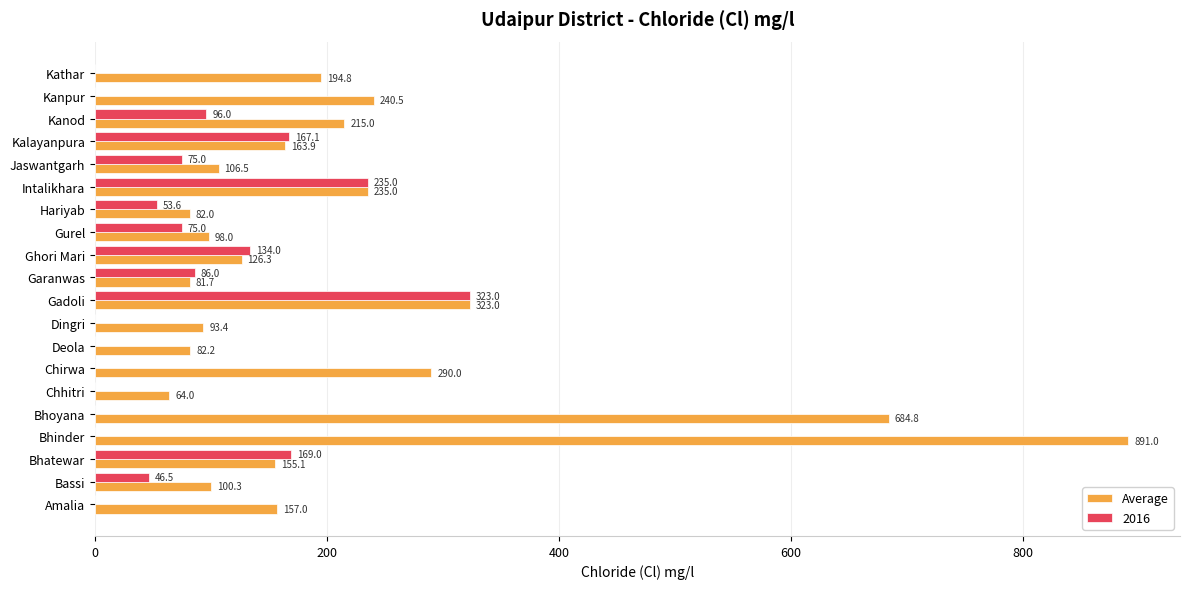

How many series are shown in this chart?

2